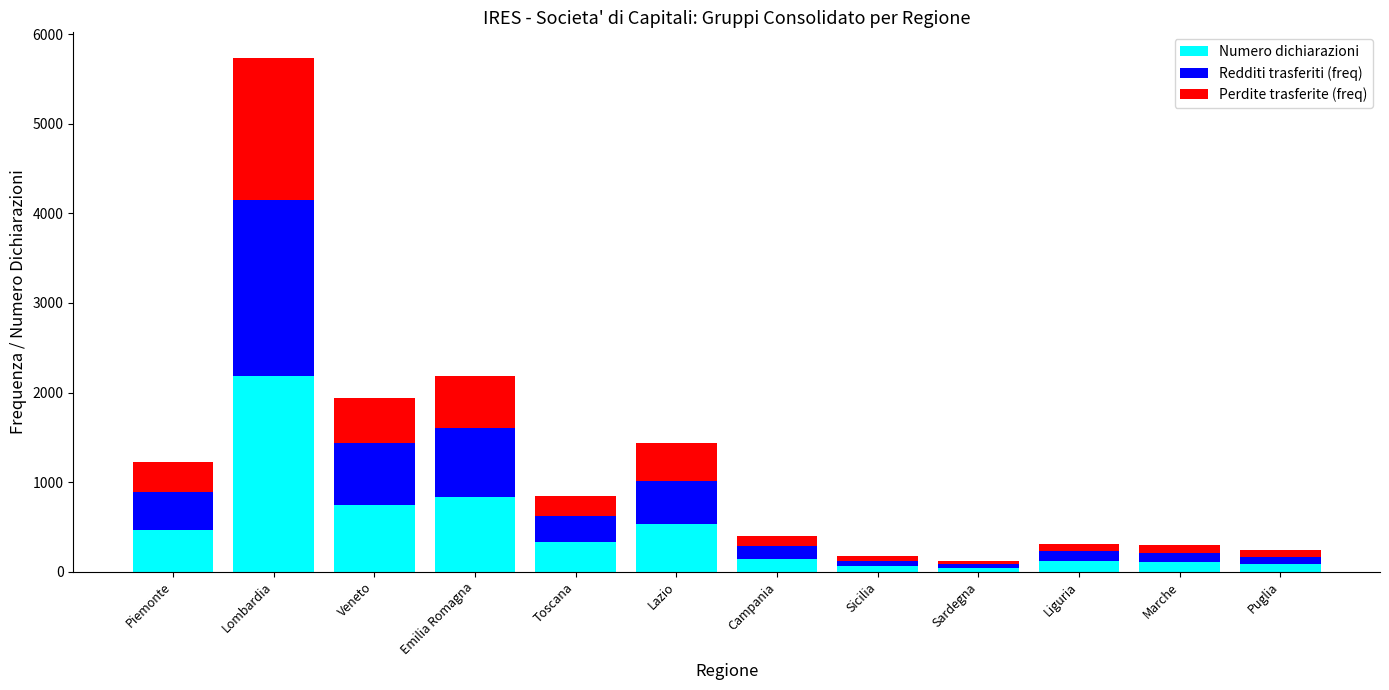

What is the highest value of the Numero dichiarazioni series?

2180